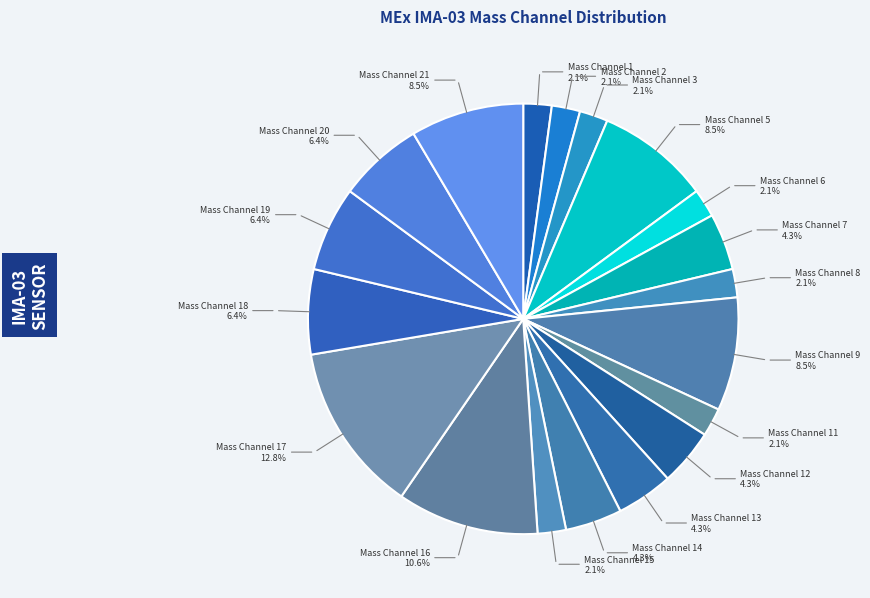

The Mass Channel 0 slice represents 1% of the pie. True or false?

False